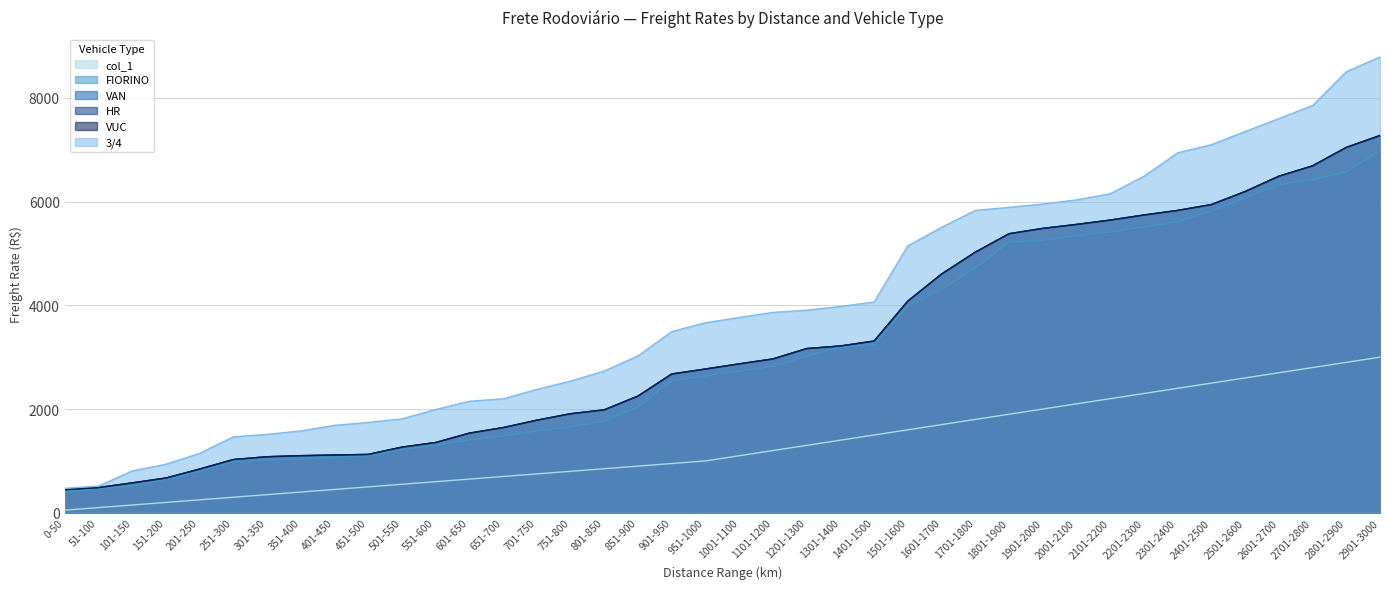

At which category is the sum across all series the highest?

2901-3000